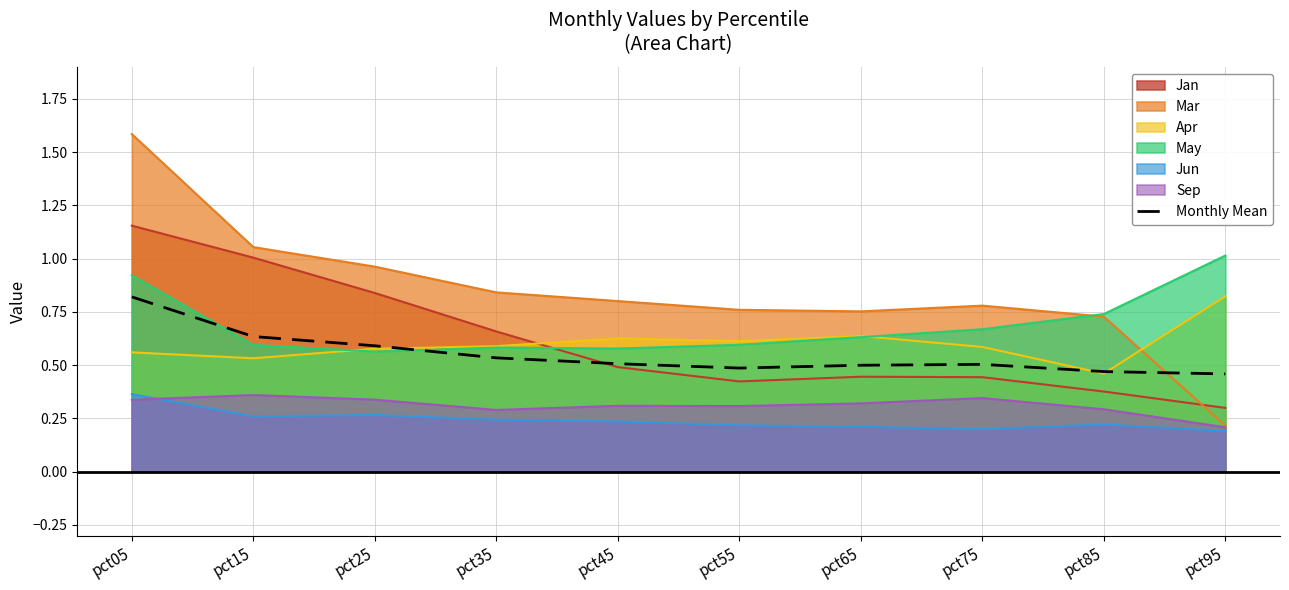

What is the value of the 8th point from the left?

0.5